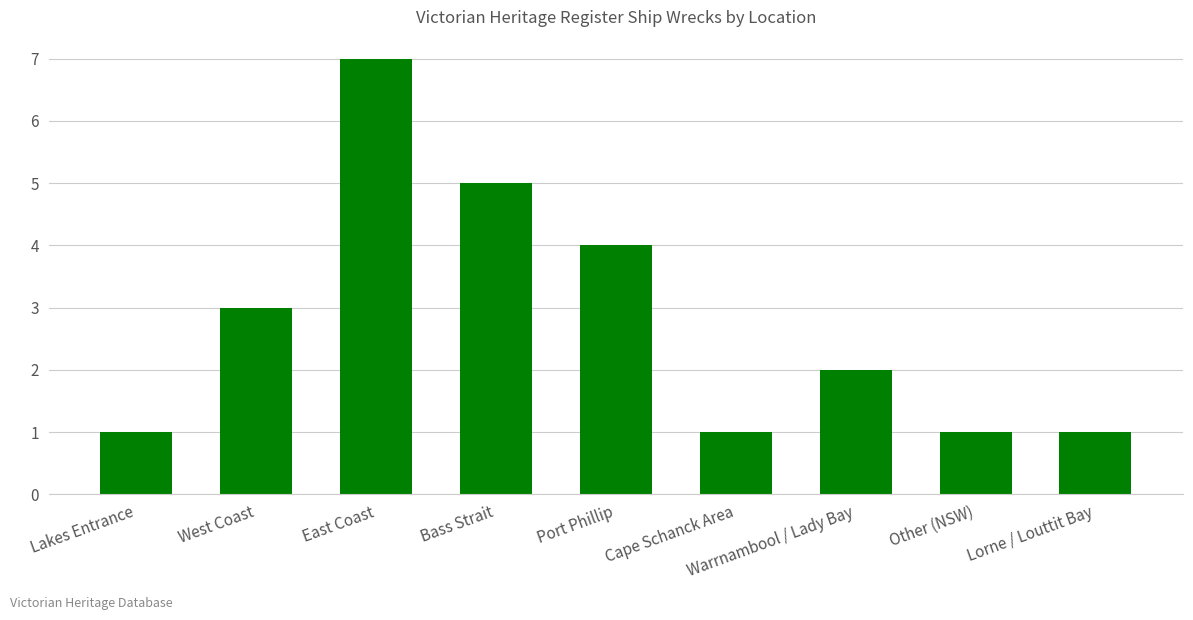

What is the sum of all values?

25